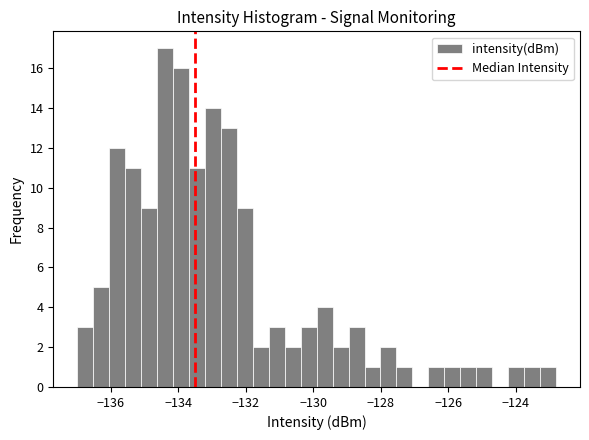

Around what value on the x-axis is the tallest bar? Give the approximate position of its centre, as read against the axis.

-134.4